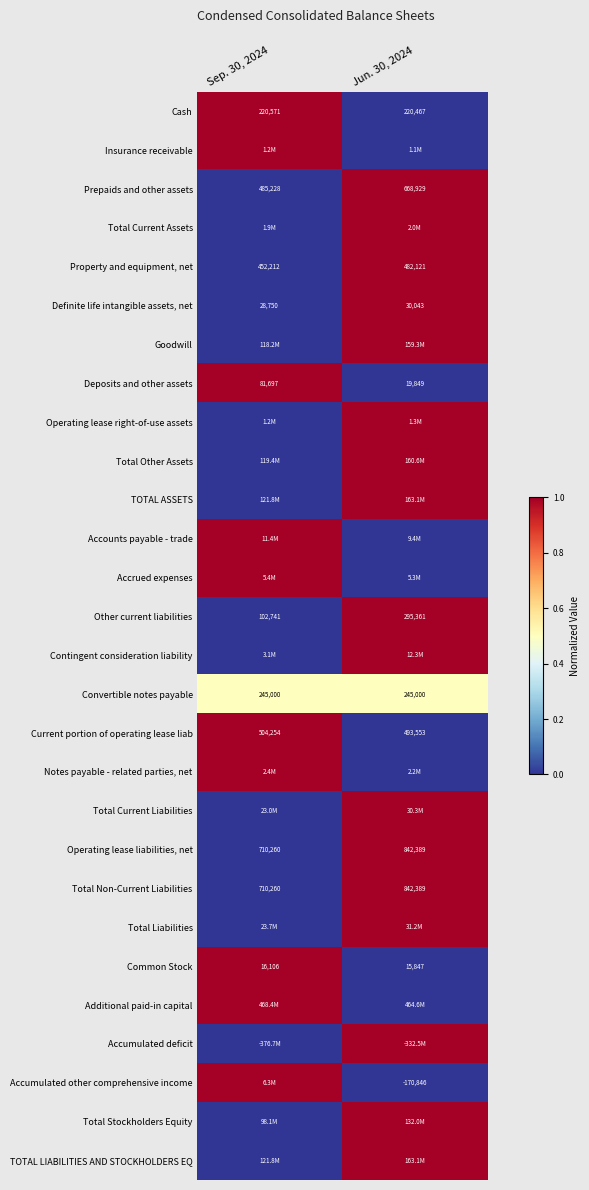

Rank the categories by Other current liabilities value from lowest to highest.

Sep. 30, 2024, Jun. 30, 2024